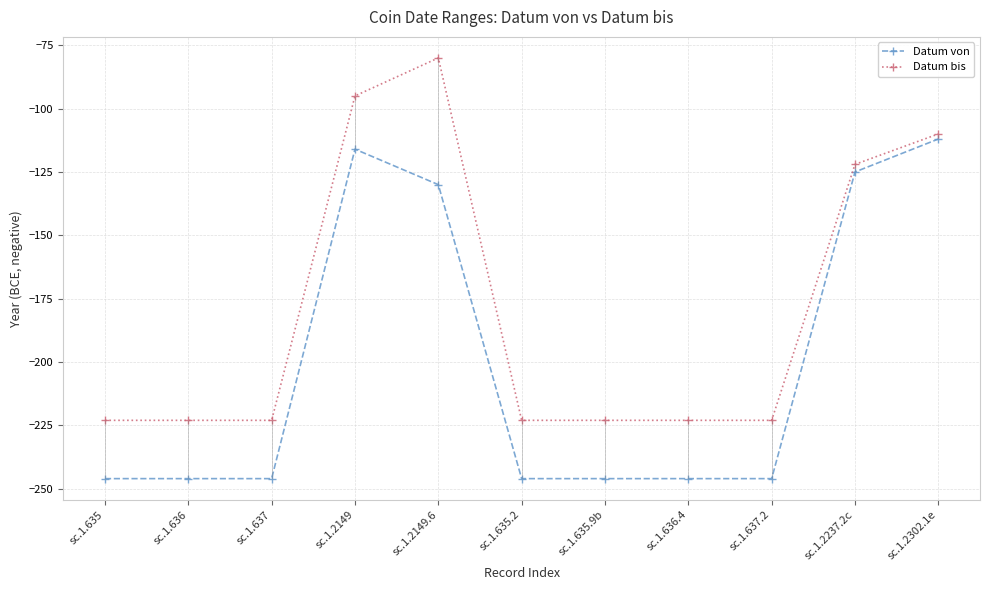

True or false: Datum bis and Datum von intersect in this chart.

False